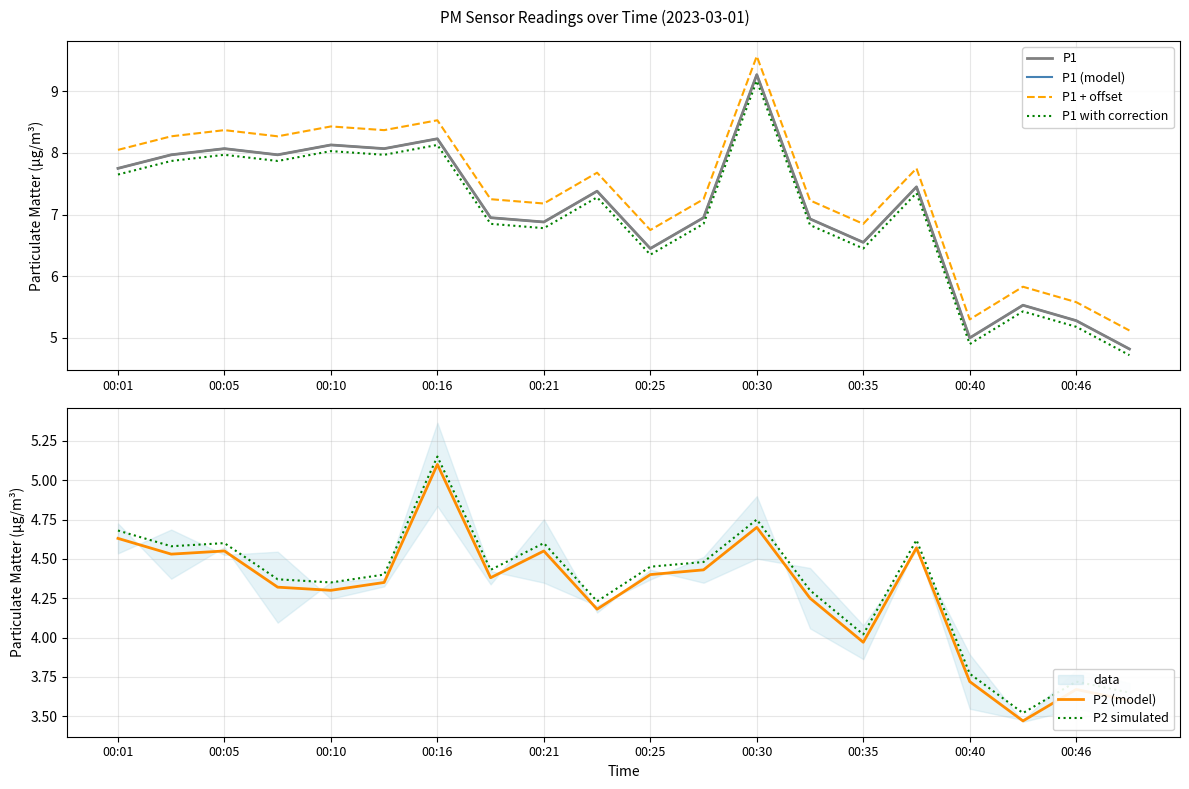

Is it true that P1 (model) equals 8.7 at 17?

False